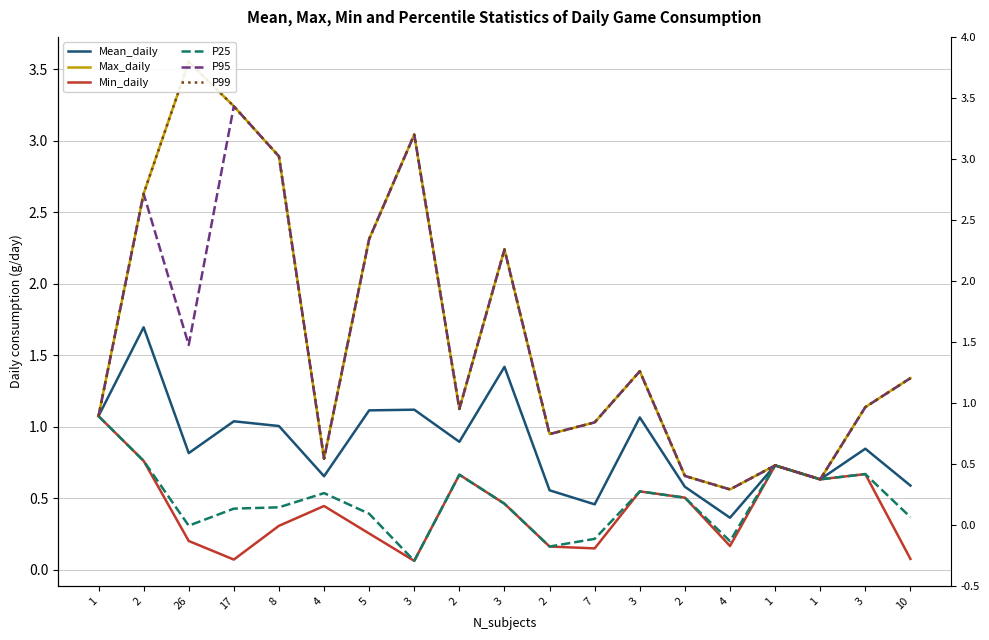

Reading right to left, transcribe all the data shown in this chart.

Mean_daily: 10=0.6	3=0.8	1=0.6	1=0.7	4=0.4	2=0.6	3=1.1	7=0.5	2=0.6	3=1.4	2=0.9	3=1.1	5=1.1	4=0.7	8=1.0	17=1.0	26=0.8	2=1.7	1=1.1
Max_daily: 10=1.3	3=1.1	1=0.6	1=0.7	4=0.6	2=0.7	3=1.4	7=1.0	2=0.9	3=2.2	2=1.1	3=3.0	5=2.3	4=0.8	8=2.9	17=3.2	26=3.6	2=2.6	1=1.1
Min_daily: 10=0.1	3=0.7	1=0.6	1=0.7	4=0.2	2=0.5	3=0.5	7=0.1	2=0.2	3=0.5	2=0.7	3=0.1	5=0.3	4=0.4	8=0.3	17=0.1	26=0.2	2=0.8	1=1.1
P25: 10=0.4	3=0.7	1=0.6	1=0.7	4=0.2	2=0.5	3=0.5	7=0.2	2=0.2	3=0.5	2=0.7	3=0.1	5=0.4	4=0.5	8=0.4	17=0.4	26=0.3	2=0.8	1=1.1
P95: 10=1.3	3=1.1	1=0.6	1=0.7	4=0.6	2=0.7	3=1.4	7=1.0	2=0.9	3=2.2	2=1.1	3=3.0	5=2.3	4=0.8	8=2.9	17=3.2	26=1.6	2=2.6	1=1.1
P99: 10=1.3	3=1.1	1=0.6	1=0.7	4=0.6	2=0.7	3=1.4	7=1.0	2=0.9	3=2.2	2=1.1	3=3.0	5=2.3	4=0.8	8=2.9	17=3.2	26=3.6	2=2.6	1=1.1